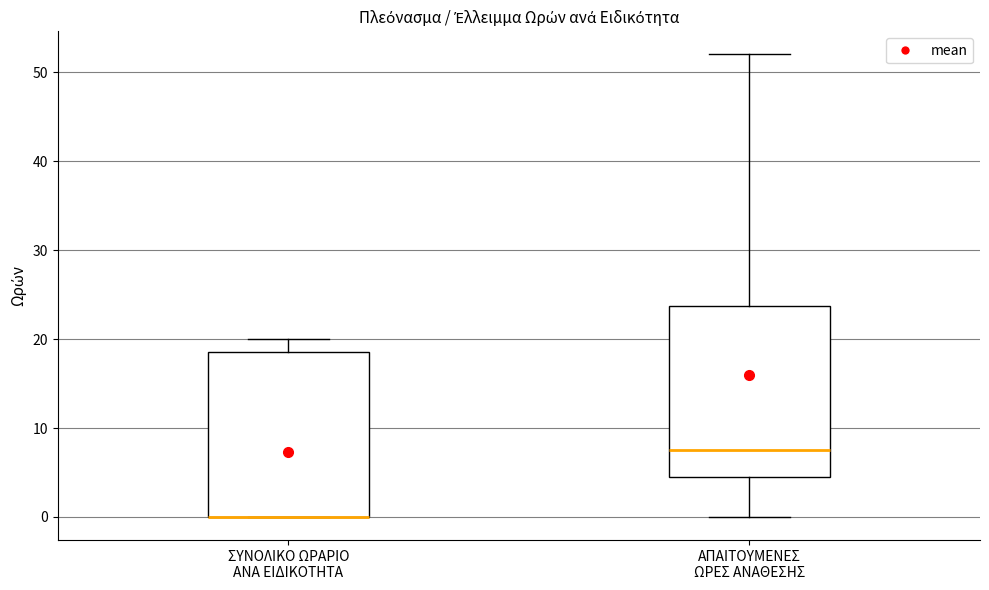

Reading left to right, transcribe this box plot: for each box, give where its median line is, the range the box spans, and where its two whiskers end, as read against the y-axis. The values are not printed on the chart, so give them approximately, as read against the axis.

ΣΥΝΟΛΙΚΟ ΩΡΑΡΙΟ ΑΝΑ ΕΙΔΙΚΟΤΗΤΑ: median 0 (drawn on the box's lower edge), box 0 to 19, whiskers 0 to 20
ΑΠΑΙΤΟΥΜΕΝΕΣ ΩΡΕΣ ΑΝΑΘΕΣΗΣ: median 8, box 5 to 24, whiskers 0 to 52